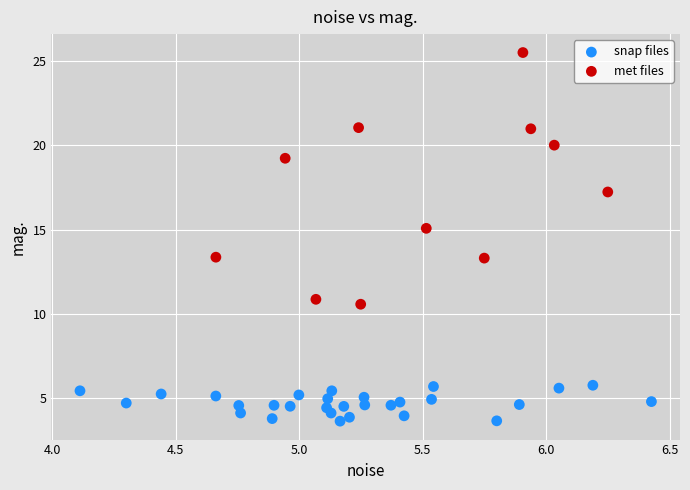

Which series contains the highest Y value?

met files